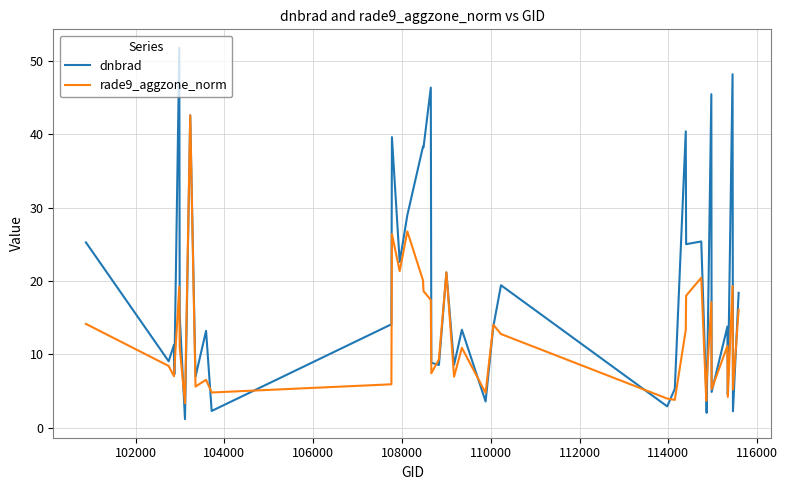

What is the difference between the second highest and minimum values in the rade9_aggzone_norm series?

23.4